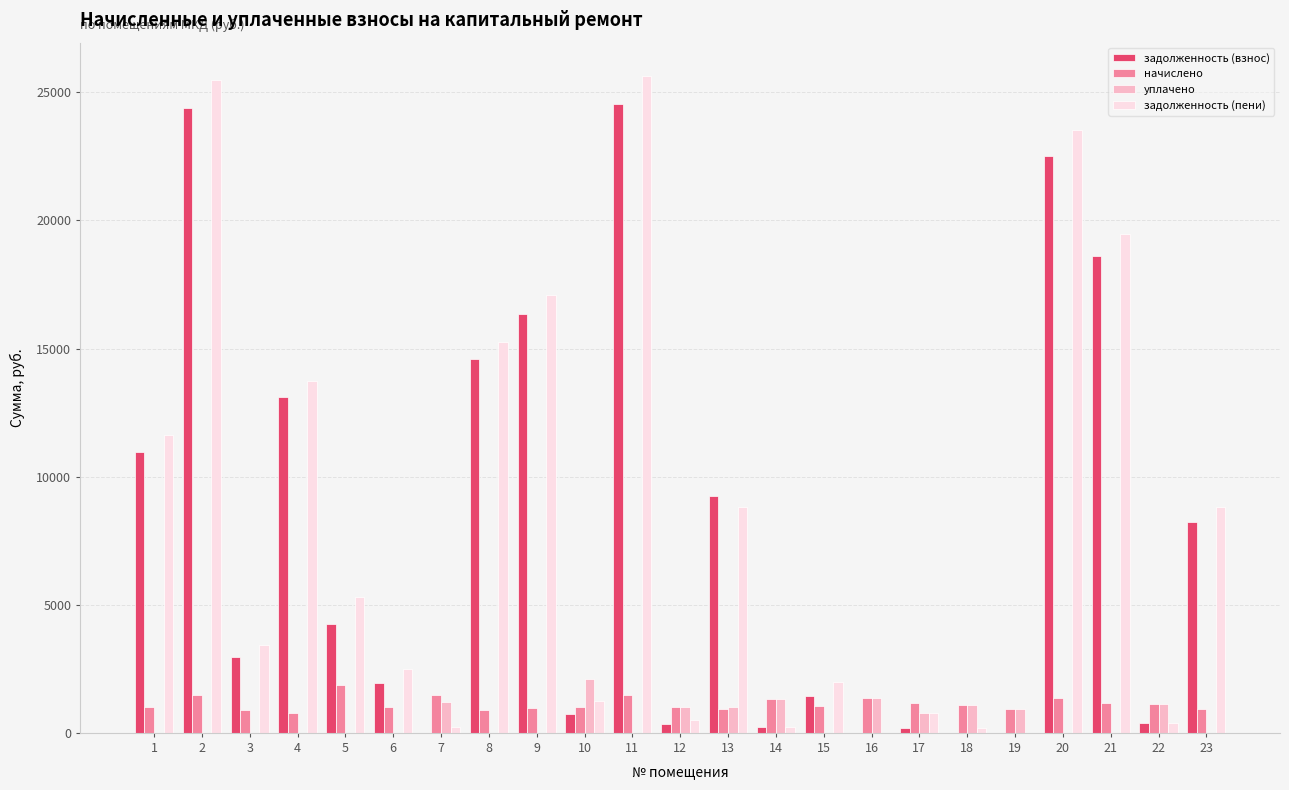

How many distinct data groups are displayed?

4